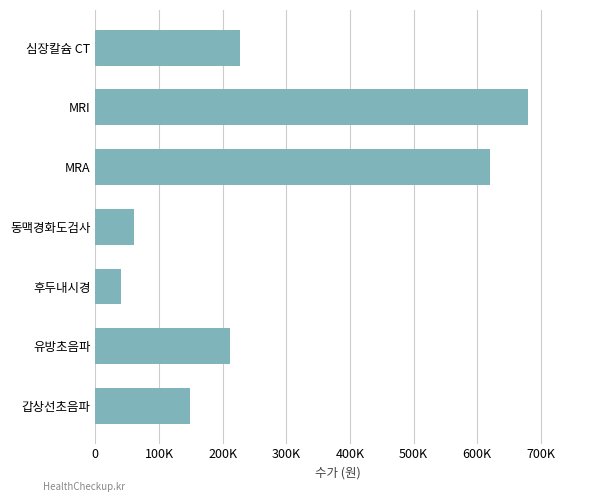

What is the smallest value displayed?

40000